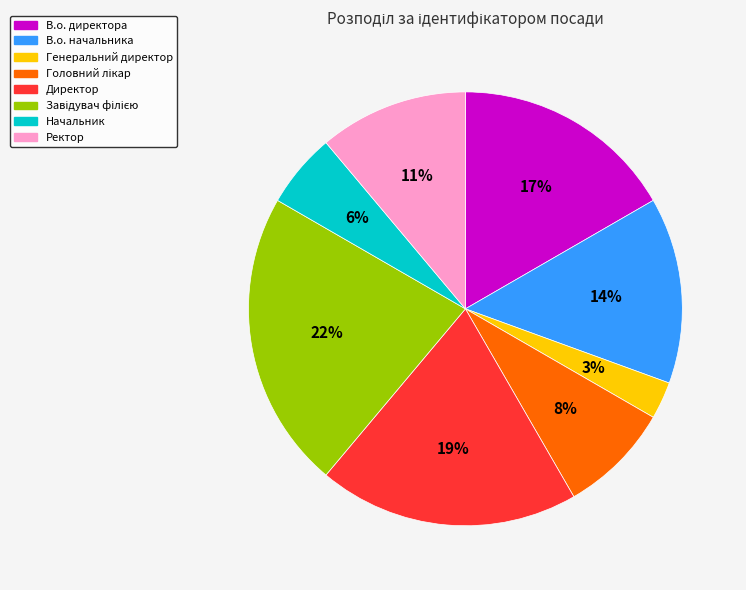

Between В.о. начальника and В.о. директора, which is larger?

В.о. директора